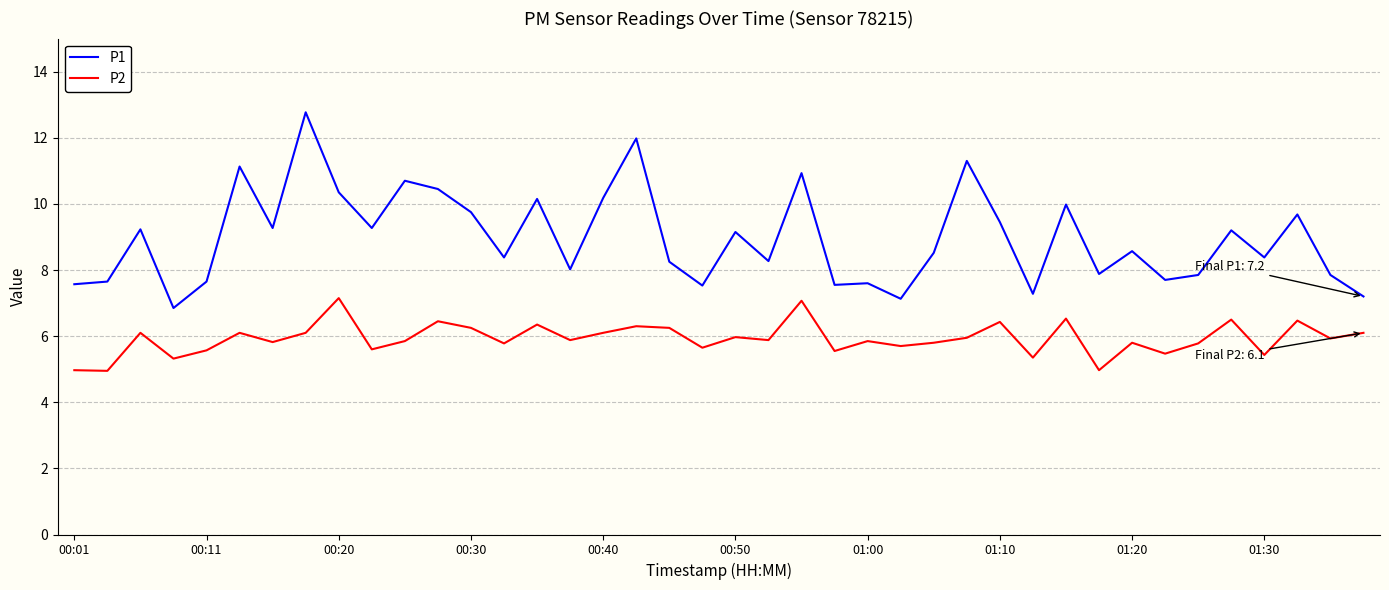

Which series has the largest total across all categories?

P1